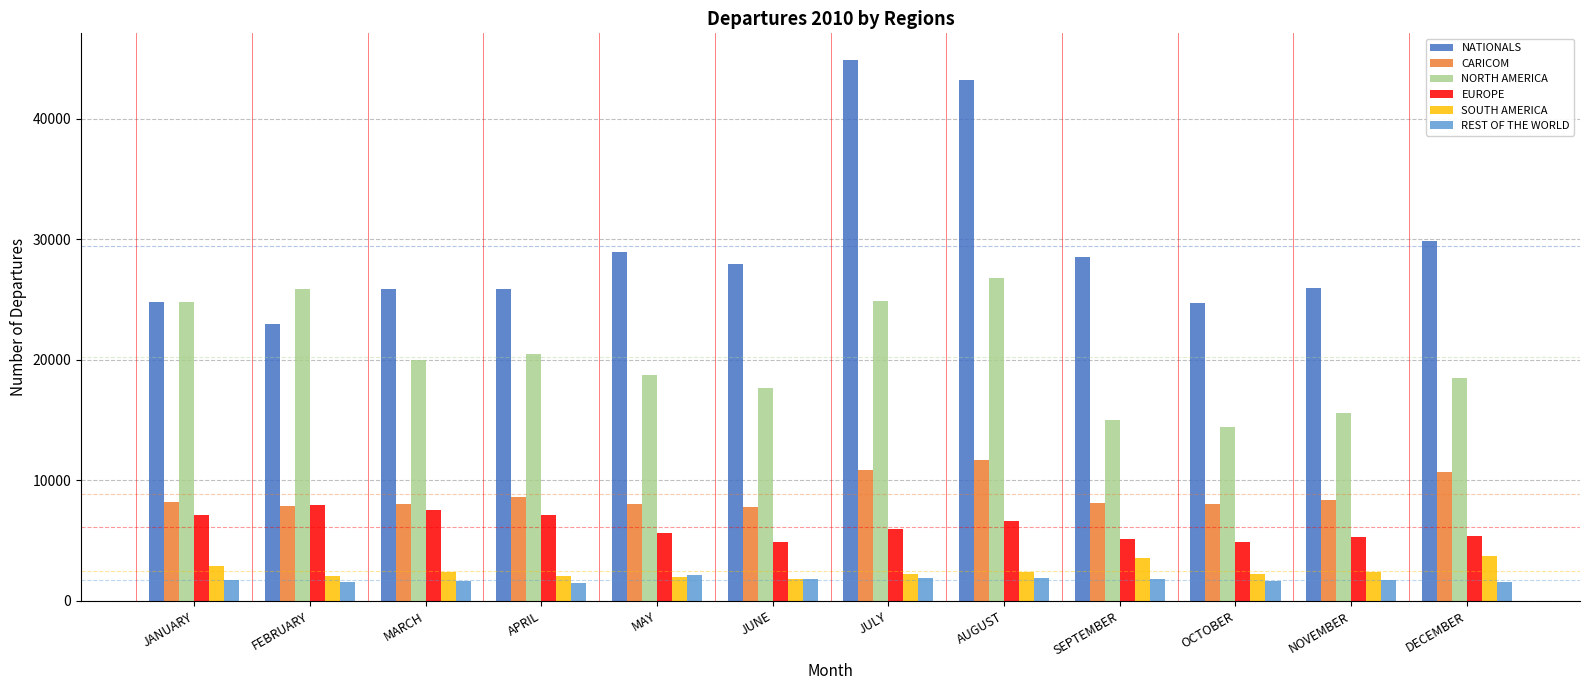

Is the value of NATIONALS at AUGUST greater than the value of NORTH AMERICA at AUGUST?

Yes